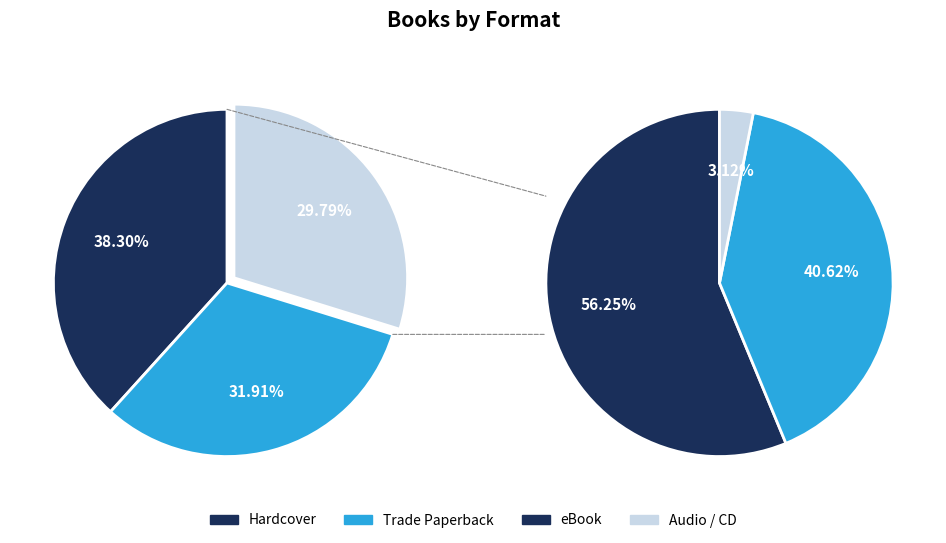

Is it true that Audio Download is 27% of the pie?

False